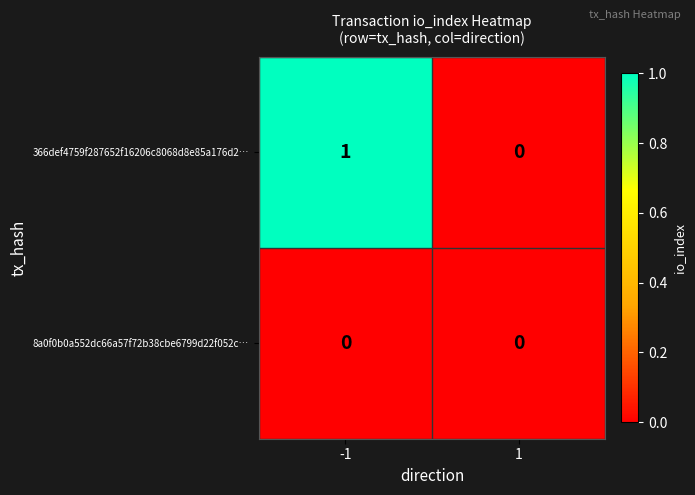

Reading right to left, list all the values displayed in this chart.

366def4759f287652f16206c8068d8e85a176d2…: 0	1
8a0f0b0a552dc66a57f72b38cbe6799d22f052c…: 0	0